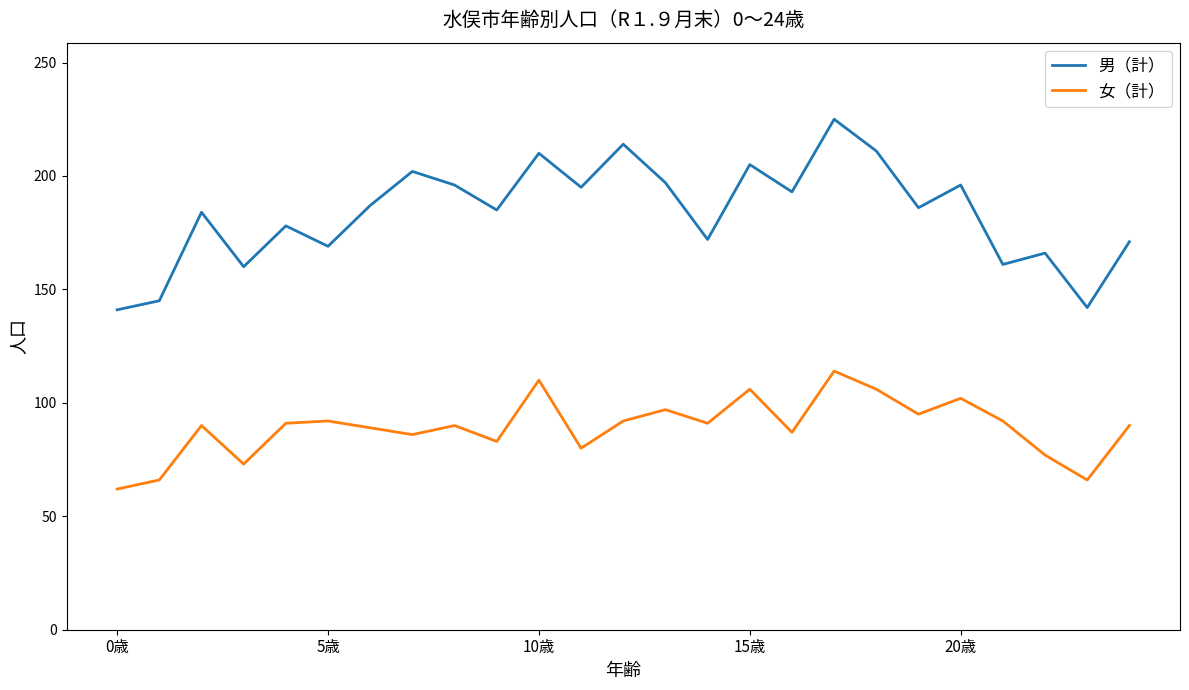

True or false: 男（計） and 女（計） intersect in this chart.

False